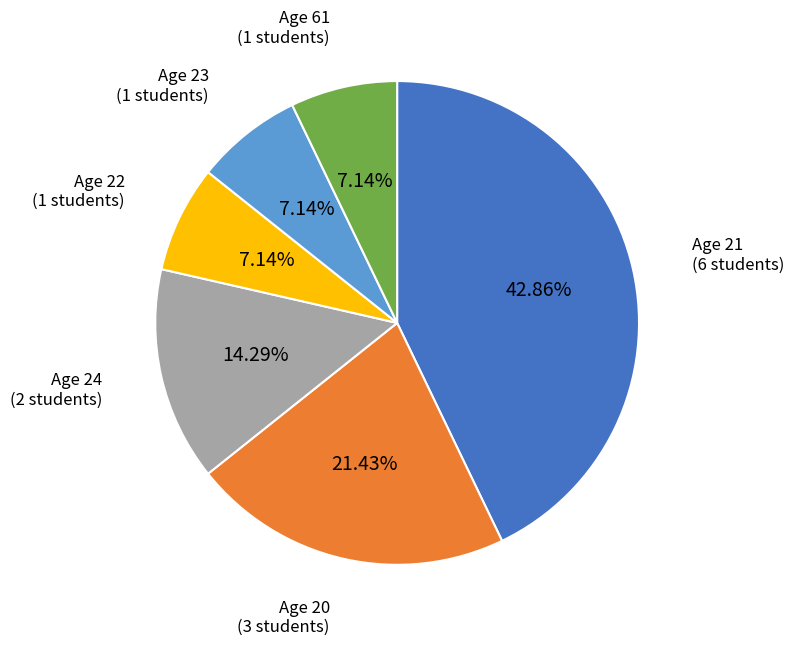

Do Age 23 and Age 61 together represent more than half of the pie?

No